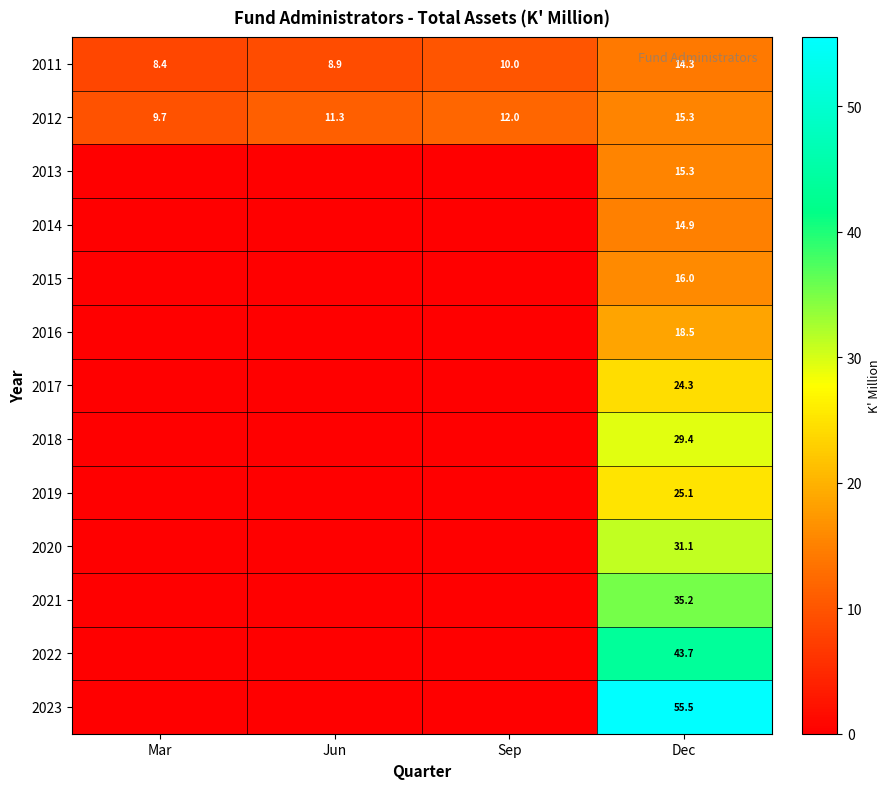

The value of 2011 at Jun is 8.9. True or false?

True